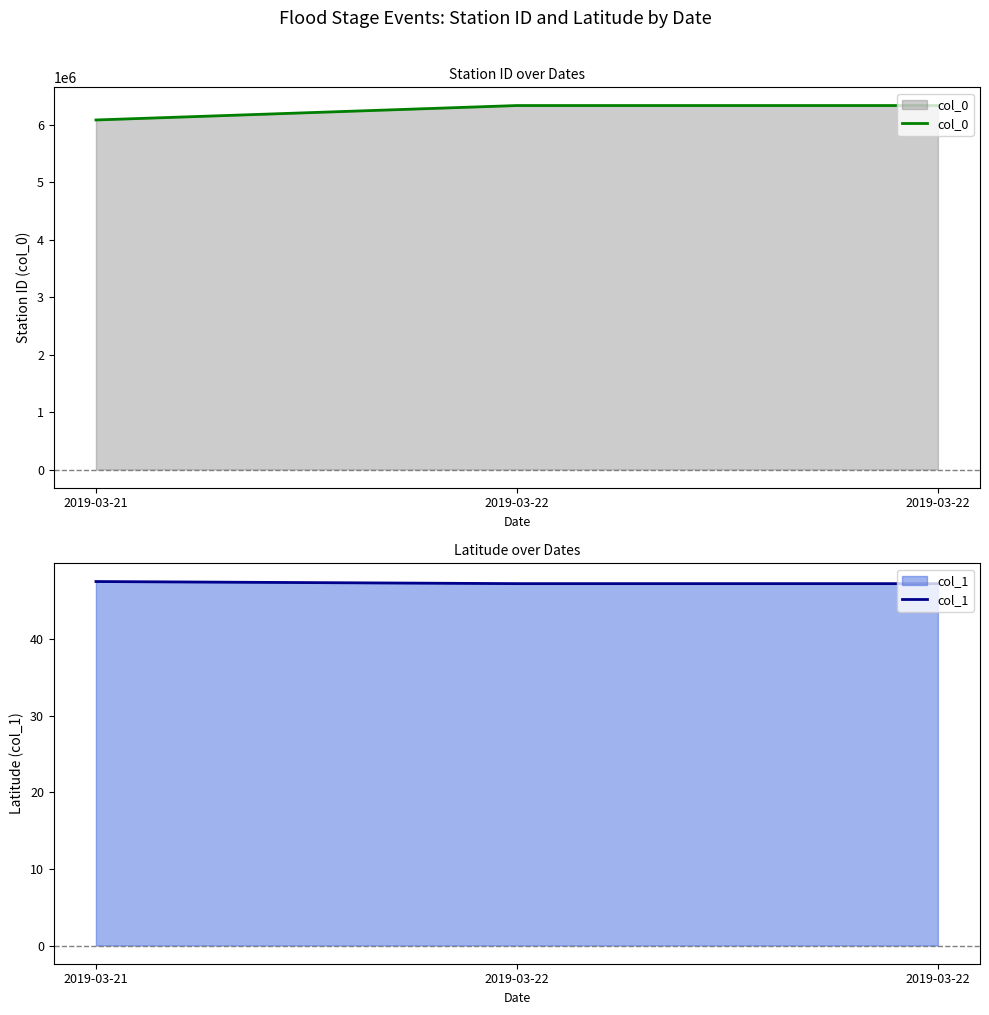

At which category is the sum across all series the highest?

2019-03-22